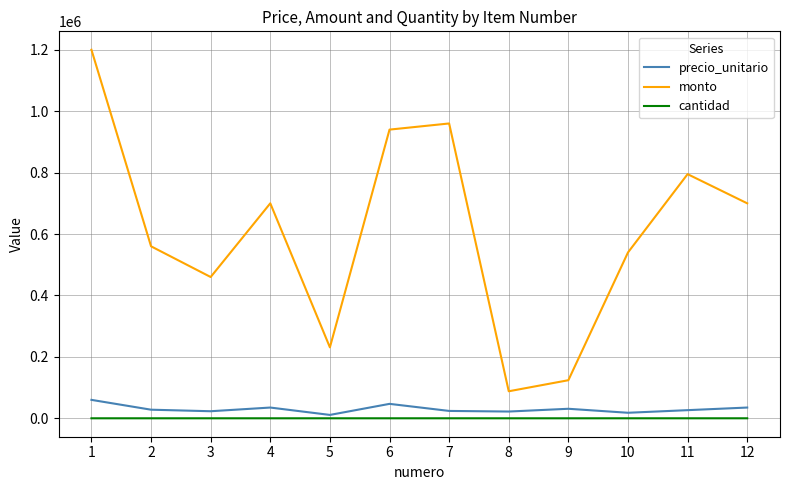

Which series has the largest total across all categories?

monto